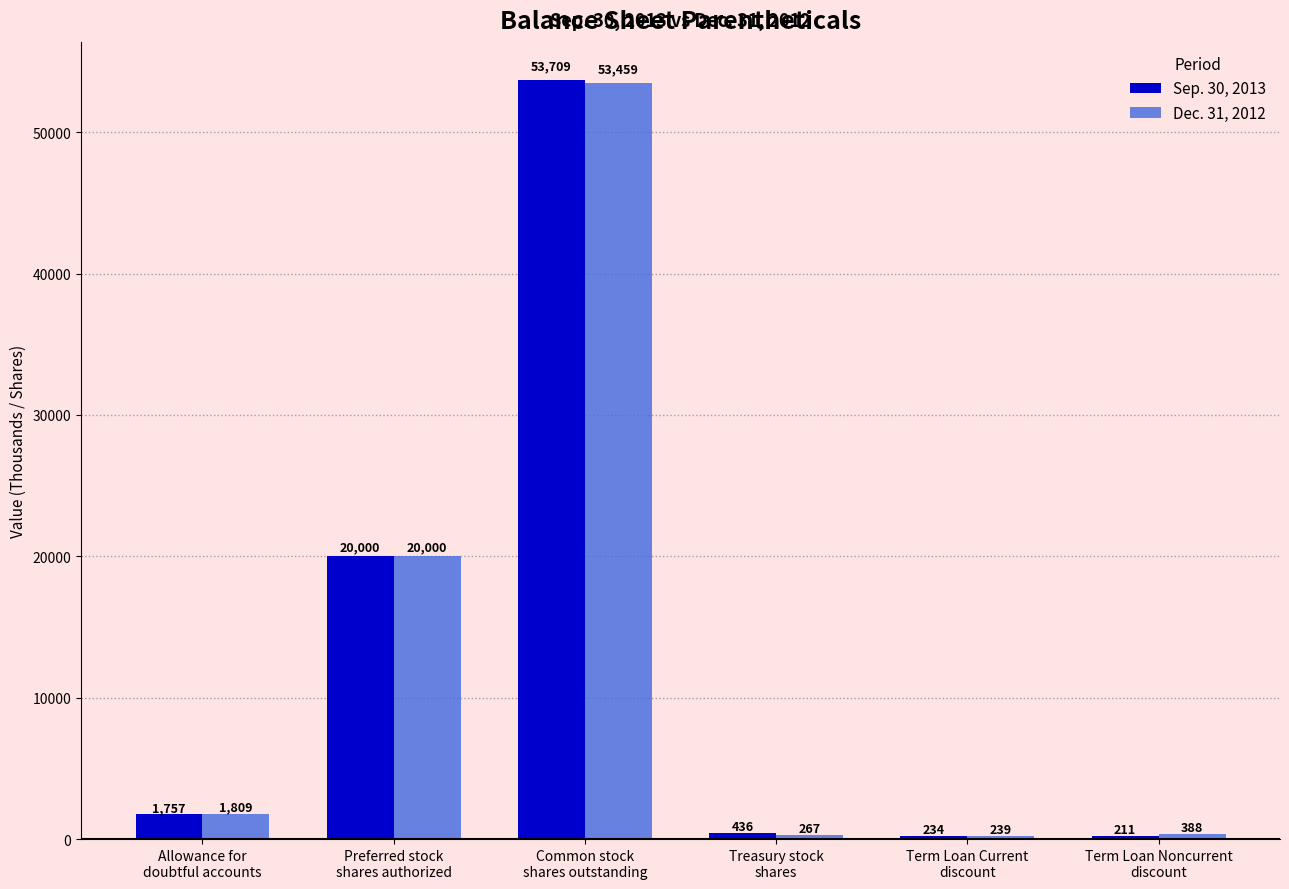

What is the difference between the maximum and minimum values in the Dec. 31, 2012 series?

53220